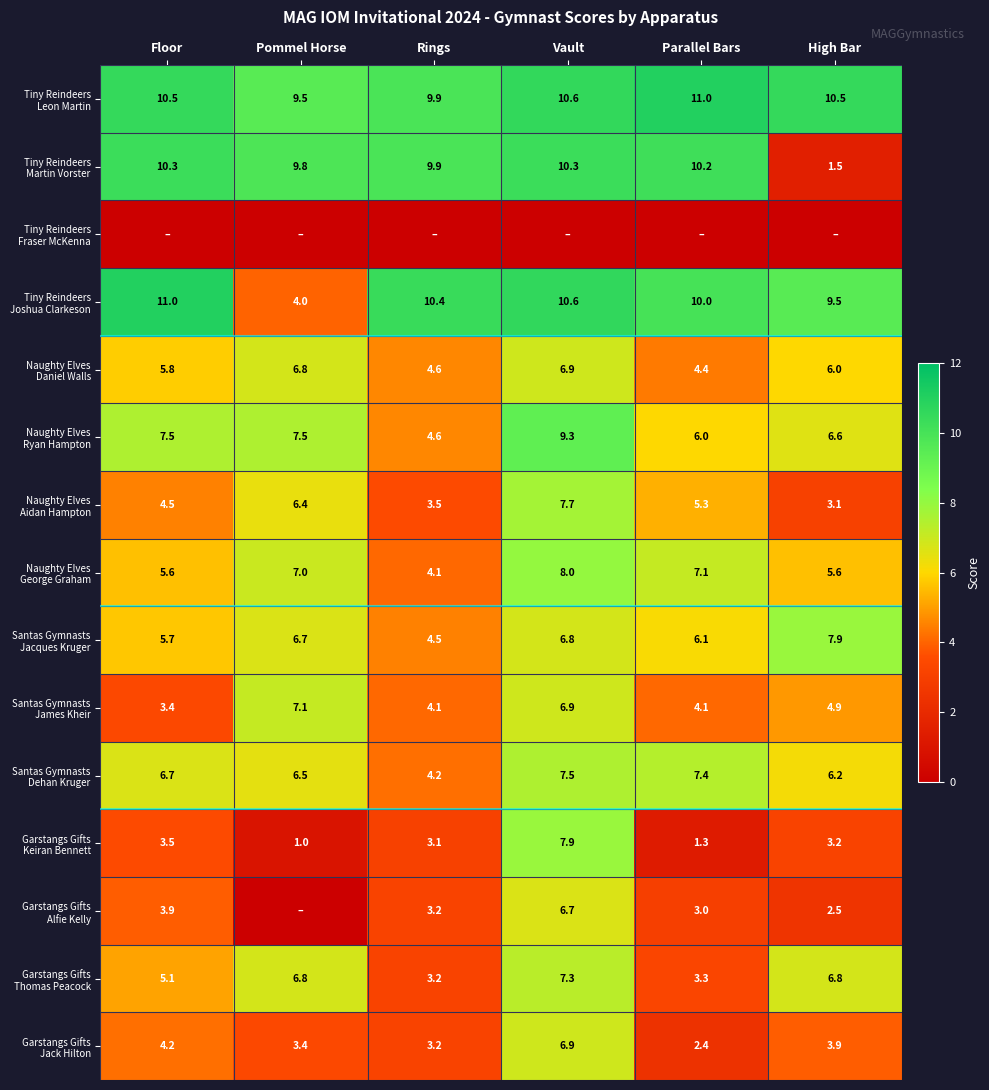

Between Rings and Parallel Bars, which is larger?

Parallel Bars